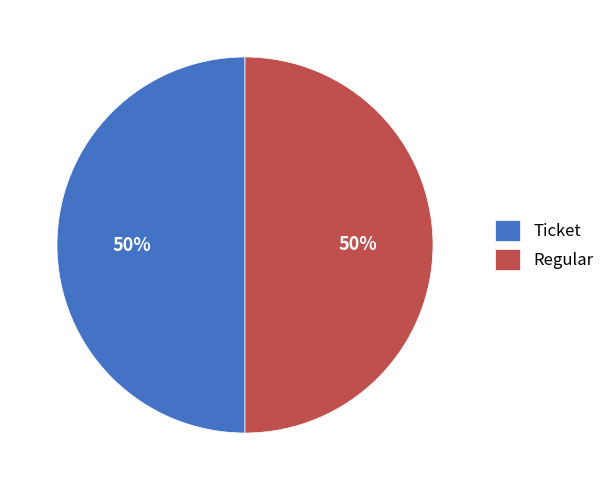

How many slices are in this pie chart?

2